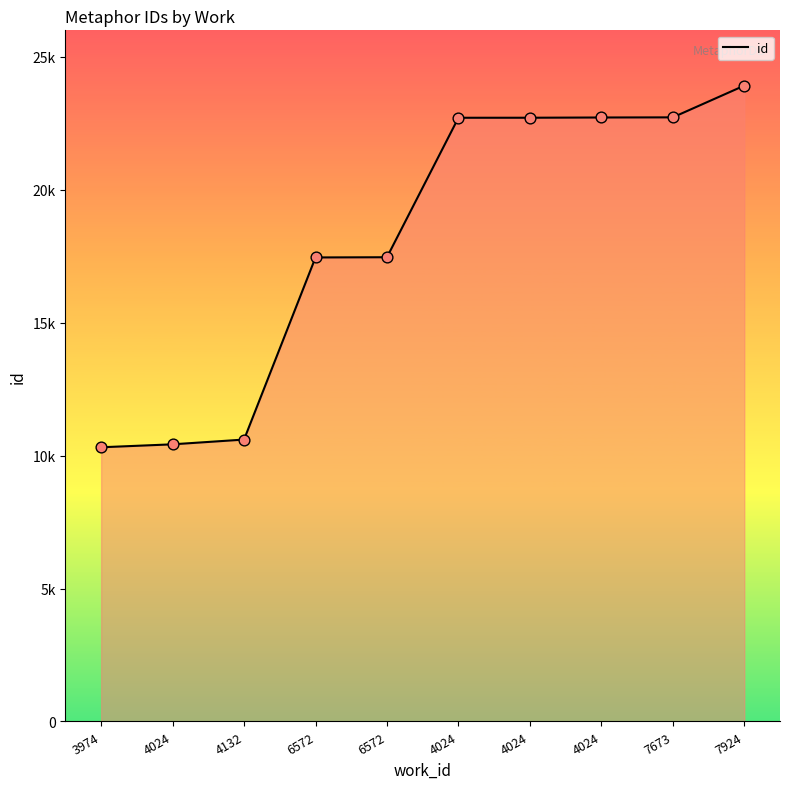

Is this an area chart (filled region under the line)?

Yes